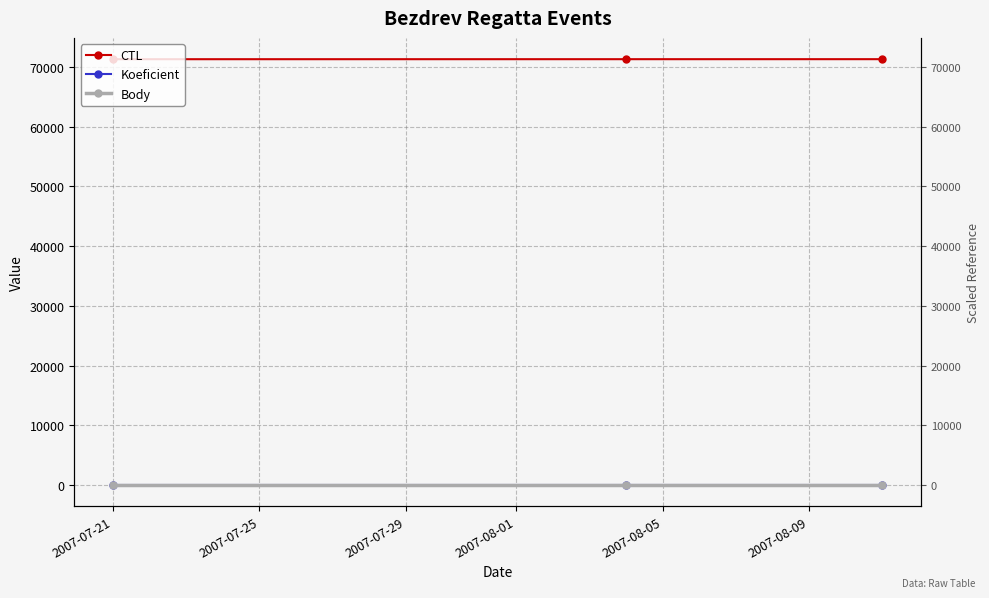

Where is Koeficient nearest to the value 3?

2007-07-21